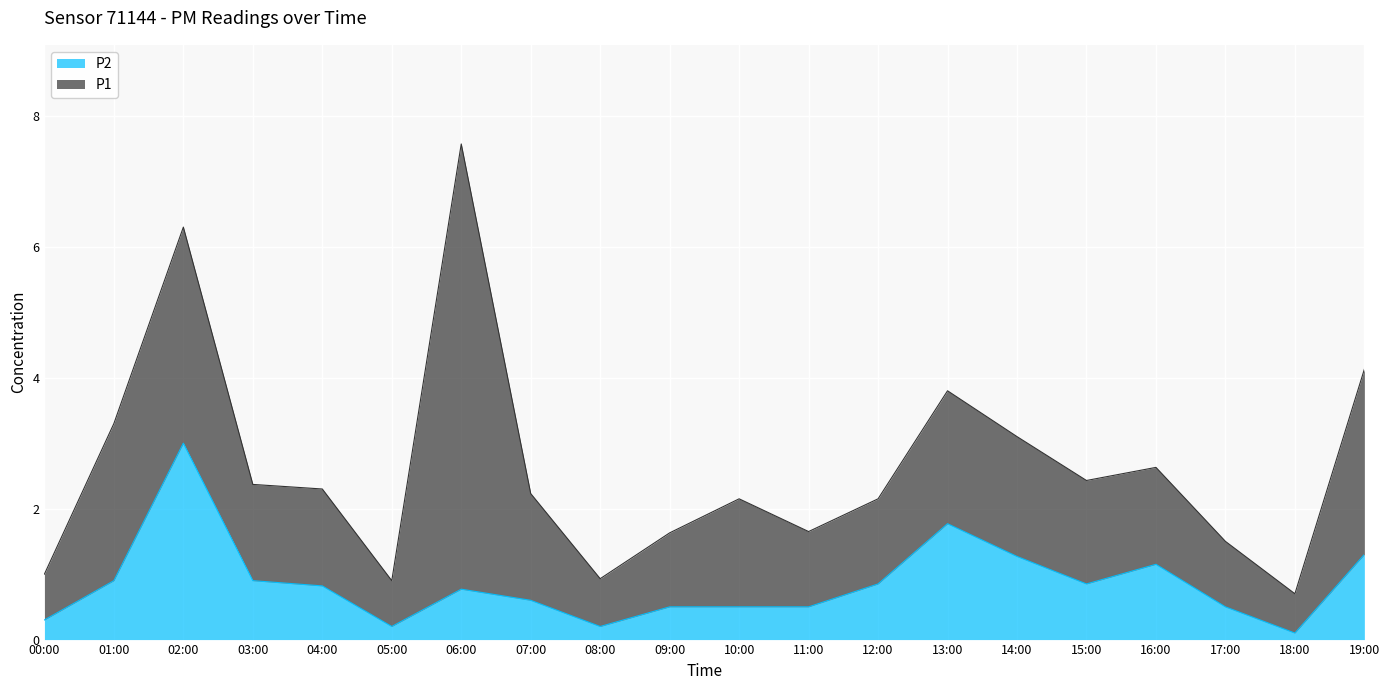

What position from the right is 11:00?

9